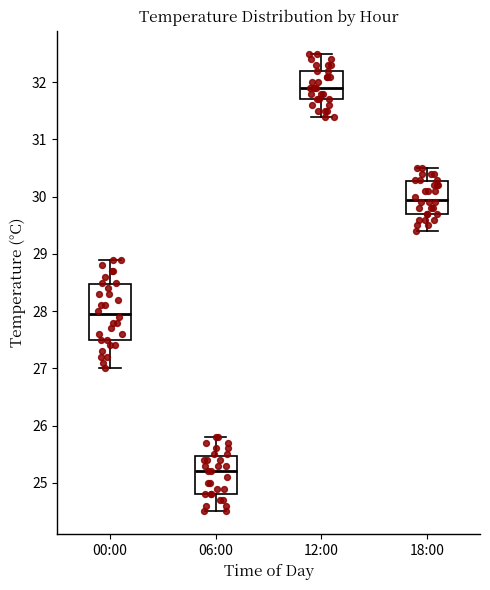

Which box is the tallest, from its lower edge to its upper edge?

00:00